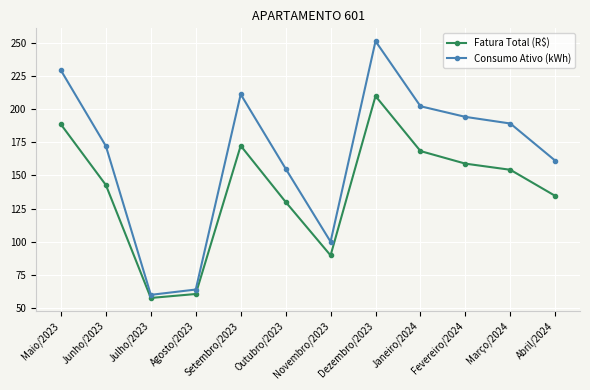

Which series has the largest range (max minus min)?

Consumo Ativo (kWh)